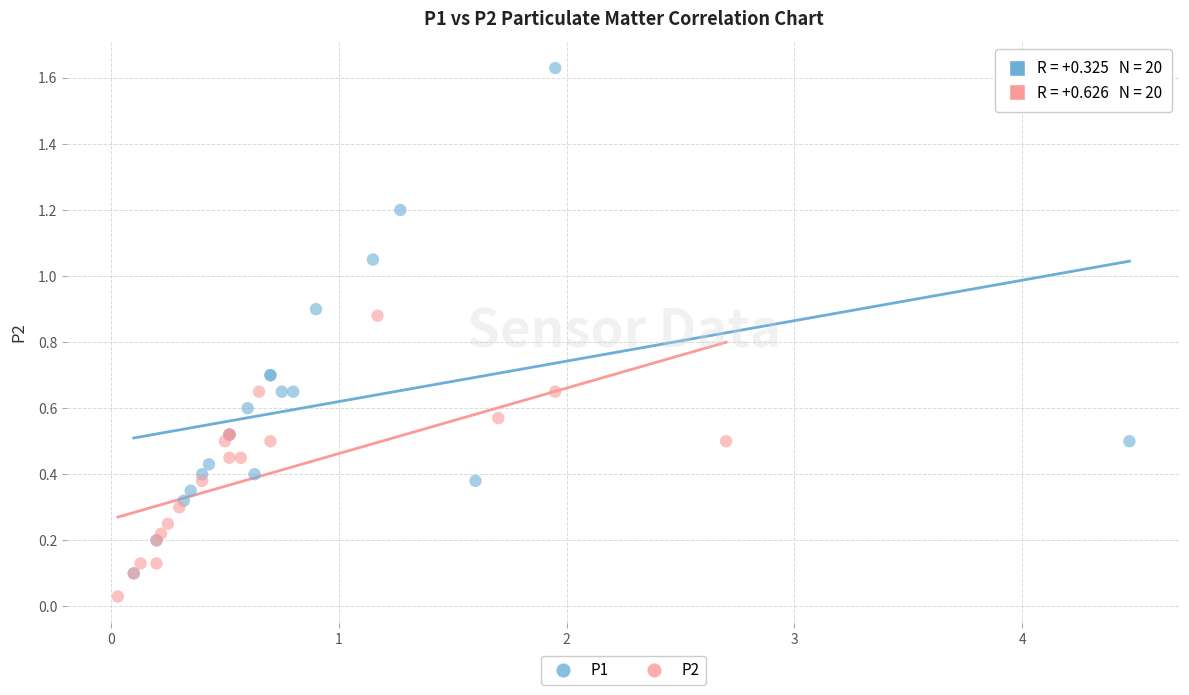

Which series has the widest spread of Y values?

P1